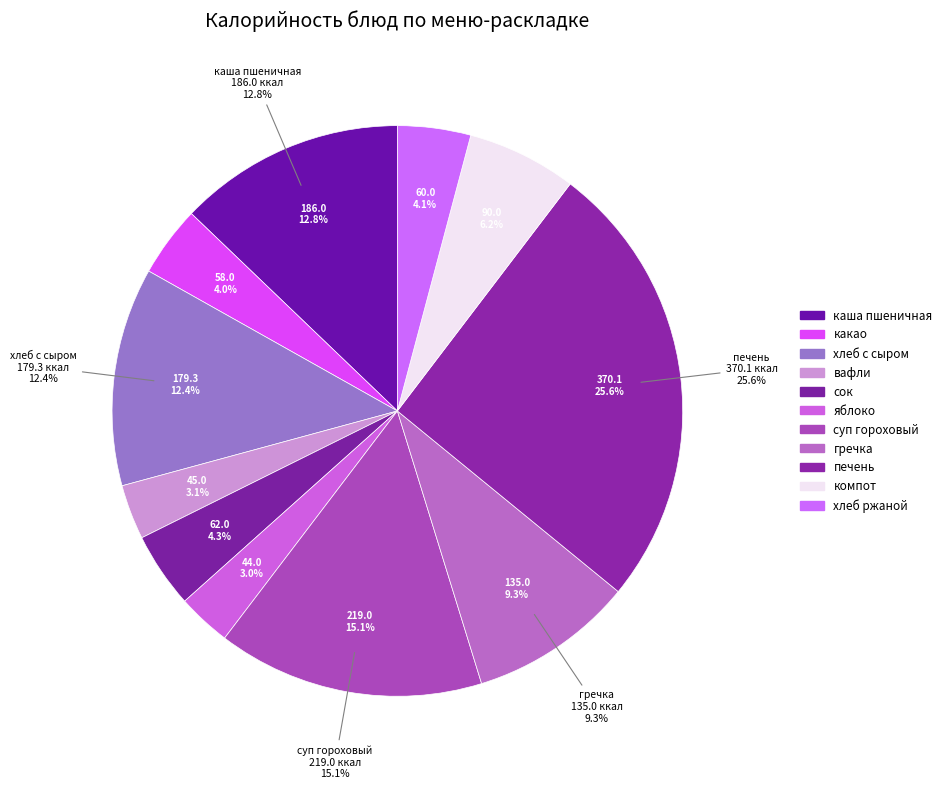

Is there any slice that represents more than half of the pie?

No